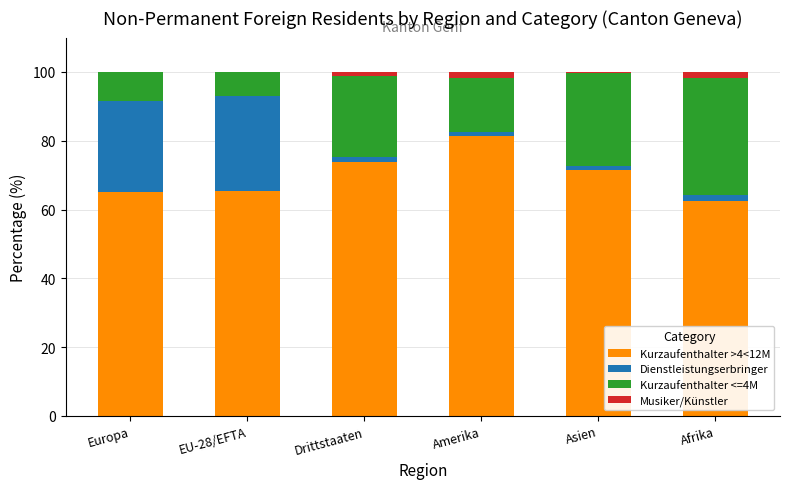

Are the bars grouped side by side (vs. stacked)?

No